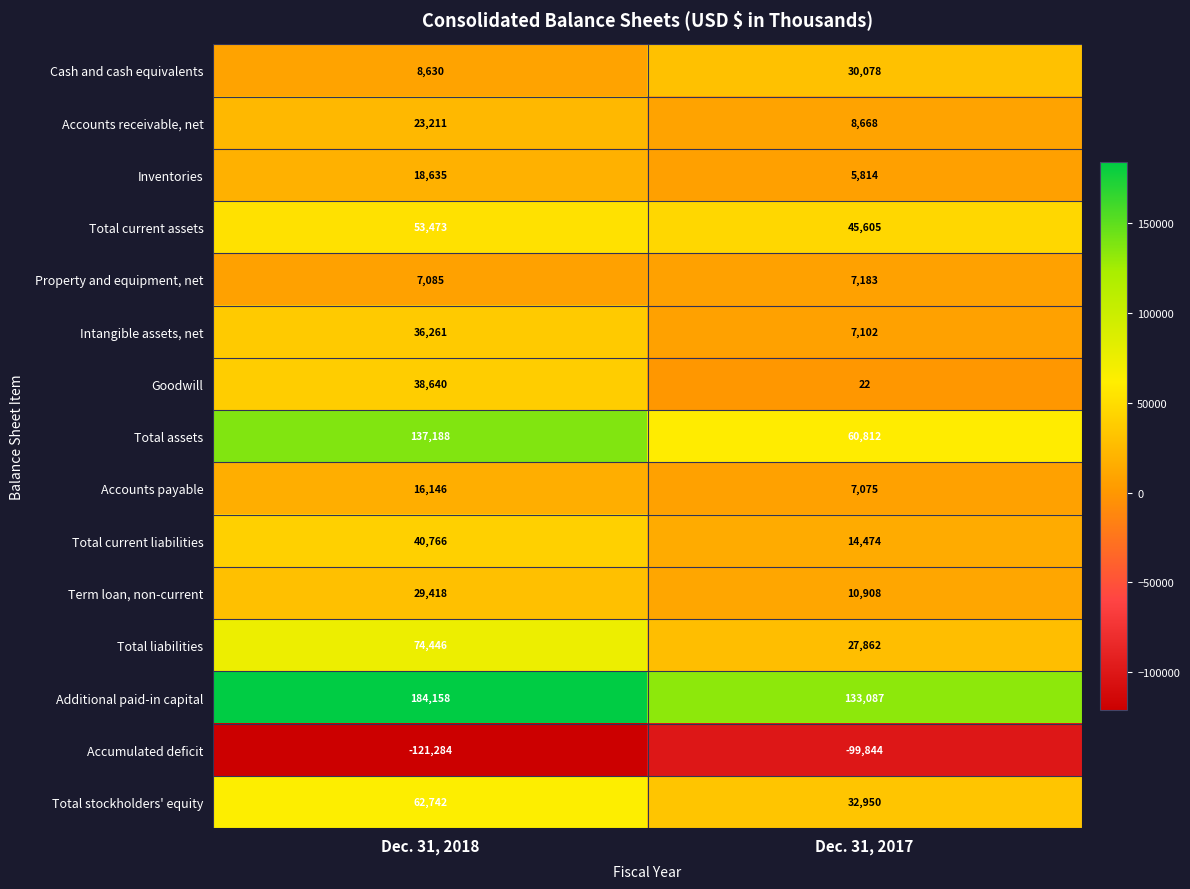

What is the greatest value displayed?

184158